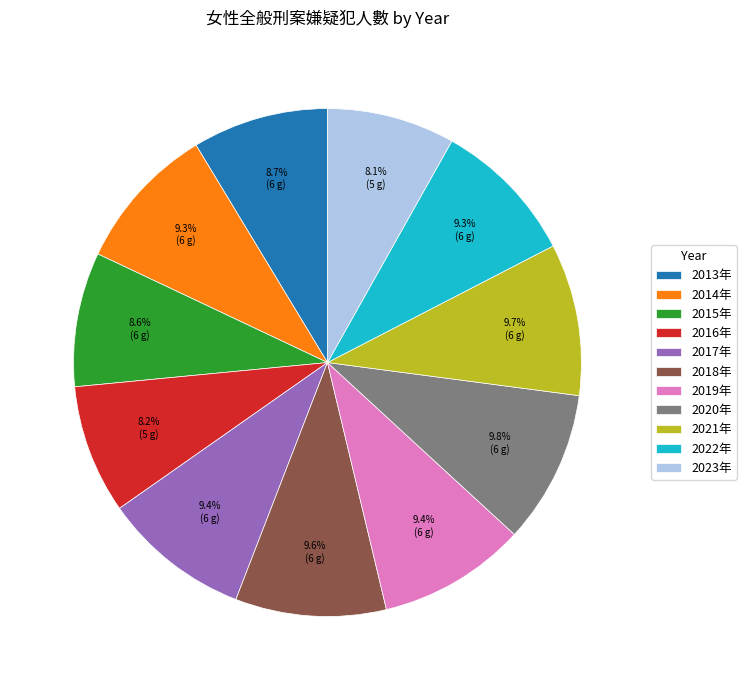

The 2020年 slice represents 3% of the pie. True or false?

False